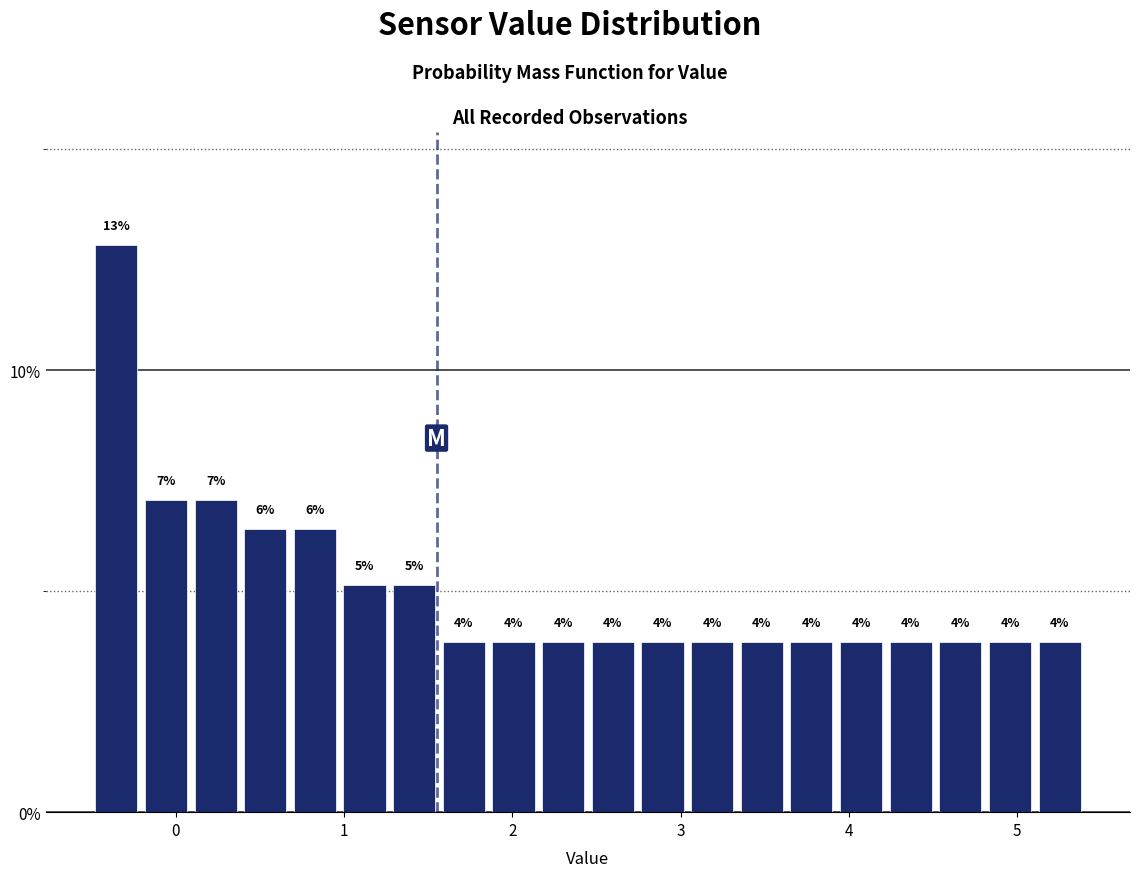

Read against the x-axis, roughly where is the centre of the tallest bar?

-0.4